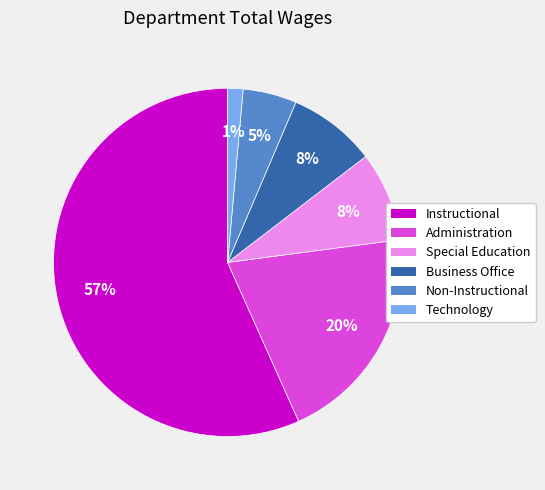

Does any single category account for the majority?

Yes